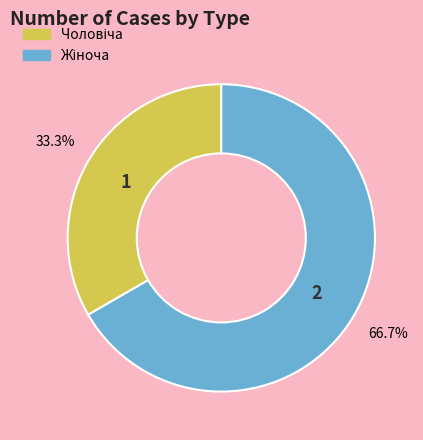

Is there a majority slice in this chart?

Yes